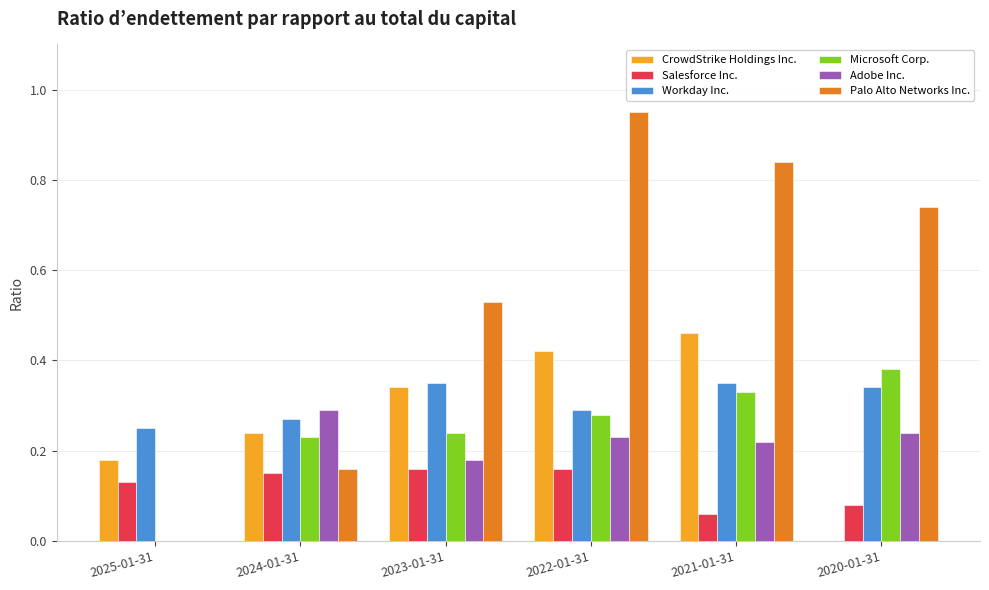

The Salesforce Inc. series shows 0.3 at 2023-01-31. True or false?

False